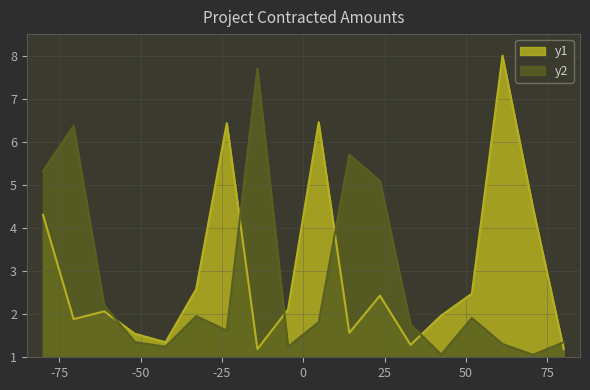

What is the difference between the maximum and minimum values in the y1 series?

6.8